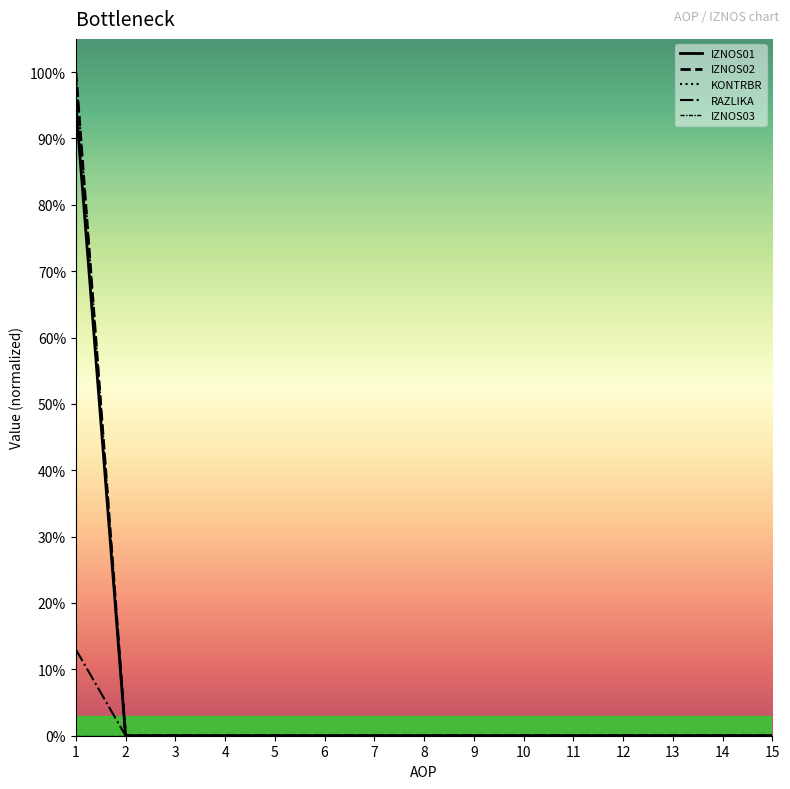

Reading right to left, extract all data points from this chart.

IZNOS01: 0.0	0.0	0.0	0.0	0.0	0.0	0.0	0.0	0.0	0.0	0.0	0.0	0.0	0.0	1.0
IZNOS02: 0.0	0.0	0.0	0.0	0.0	0.0	0.0	0.0	0.0	0.0	0.0	0.0	0.0	0.0	1.0
KONTRBR: 0.0	0.0	0.0	0.0	0.0	0.0	0.0	0.0	0.0	0.0	0.0	0.0	0.0	0.0	1.0
RAZLIKA: 0.0	0.0	0.0	0.0	0.0	0.0	0.0	0.0	0.0	0.0	0.0	0.0	0.0	0.0	0.1
IZNOS03: 0.0	0.0	0.0	0.0	0.0	0.0	0.0	0.0	0.0	0.0	0.0	0.0	0.0	0.0	0.0